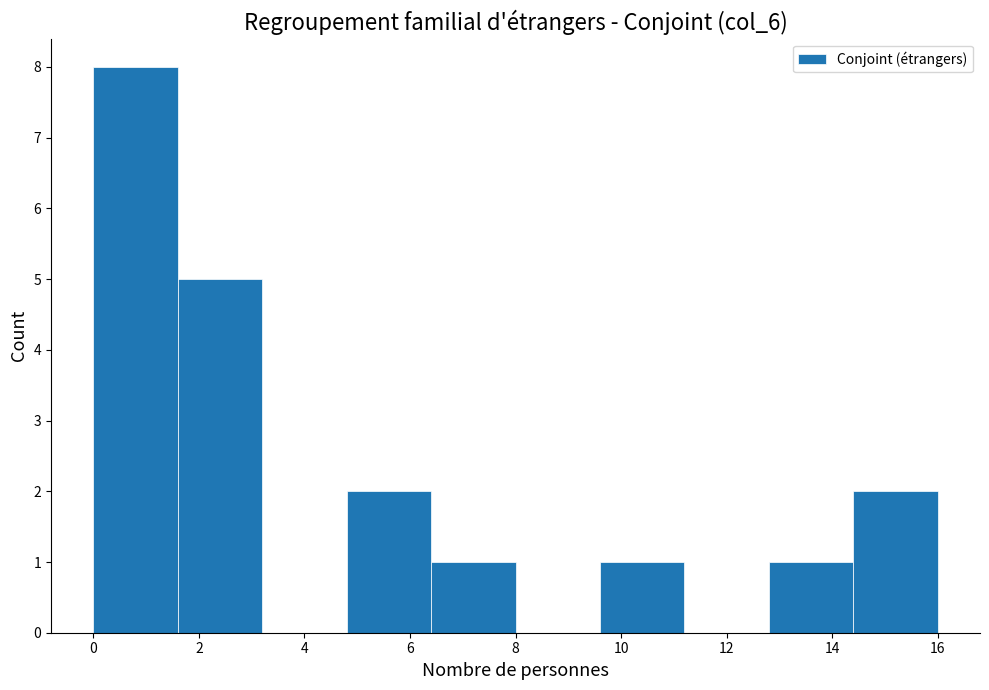

Over which range of the x-axis is the bar tallest?

0.0 to 1.6